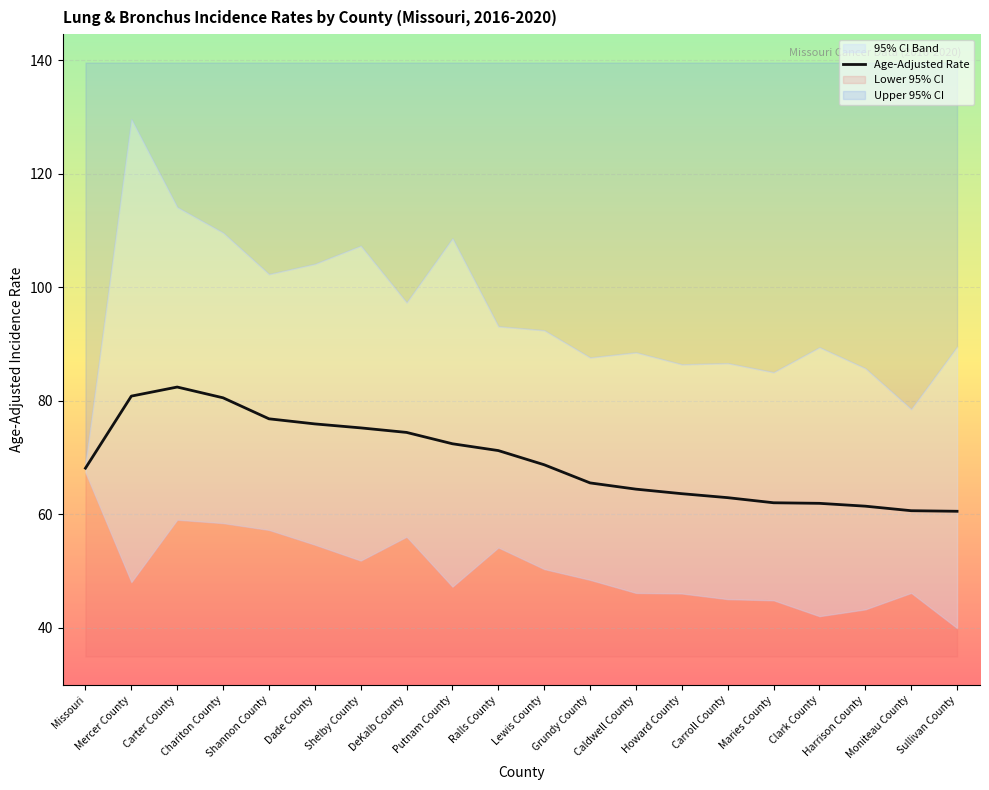

Is it true that the value at Moniteau County is 60.6?

True